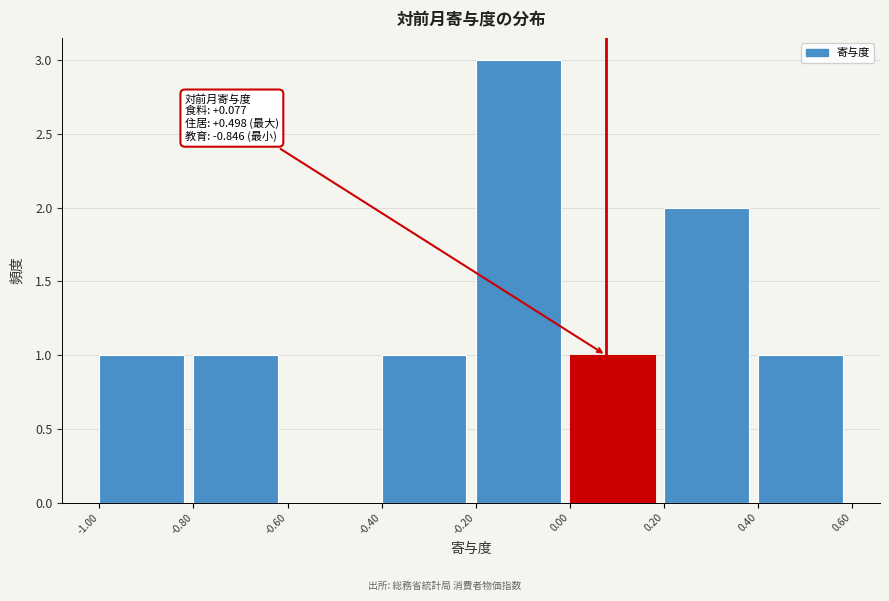

Which range on the x-axis has the tallest bar?

-0.20 to 0.00